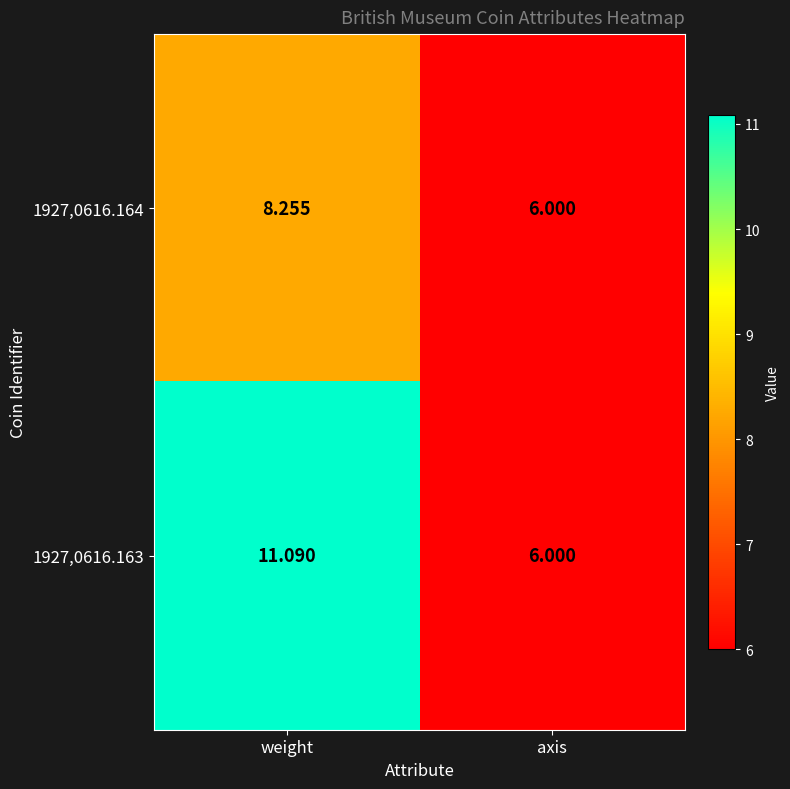

How many categories are shown in the chart?

2